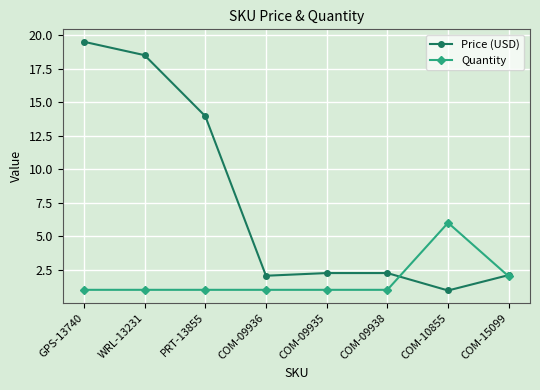

What is the total value across all series at COM-15099?

4.1